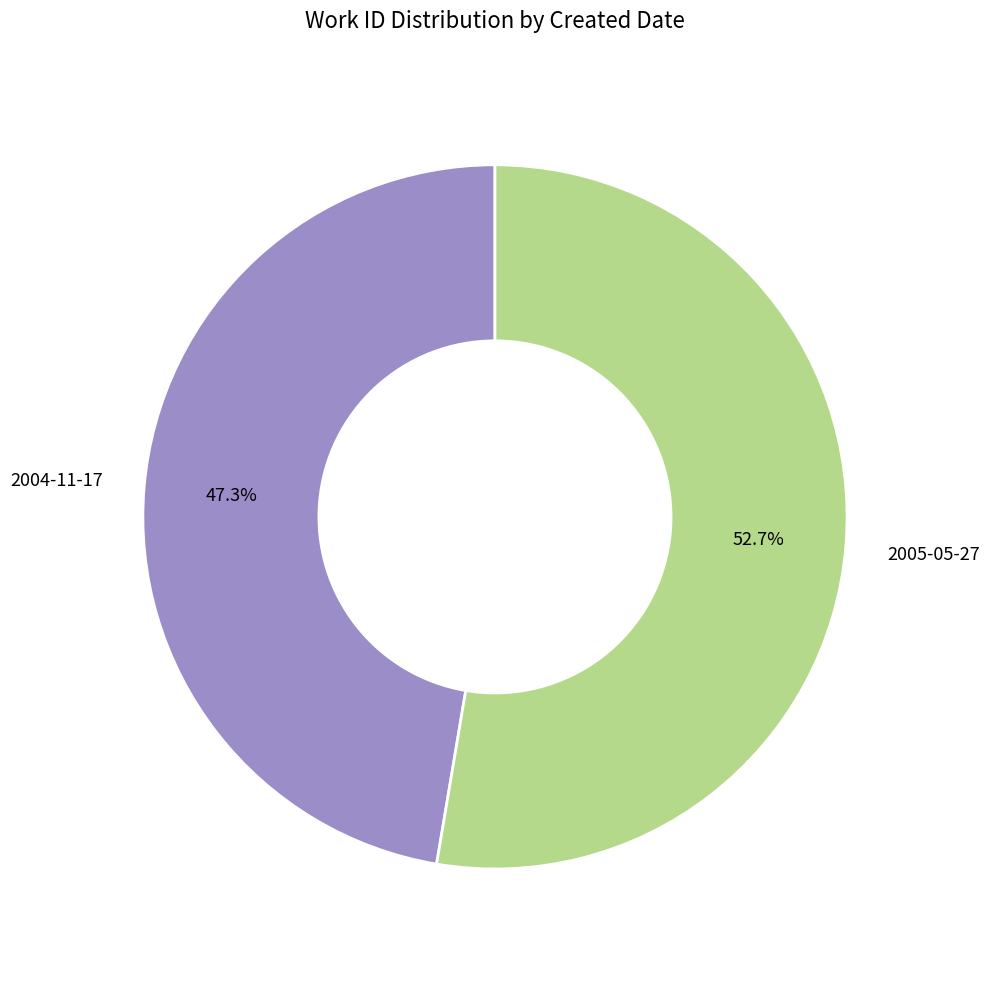

Is there any slice that represents more than half of the pie?

Yes